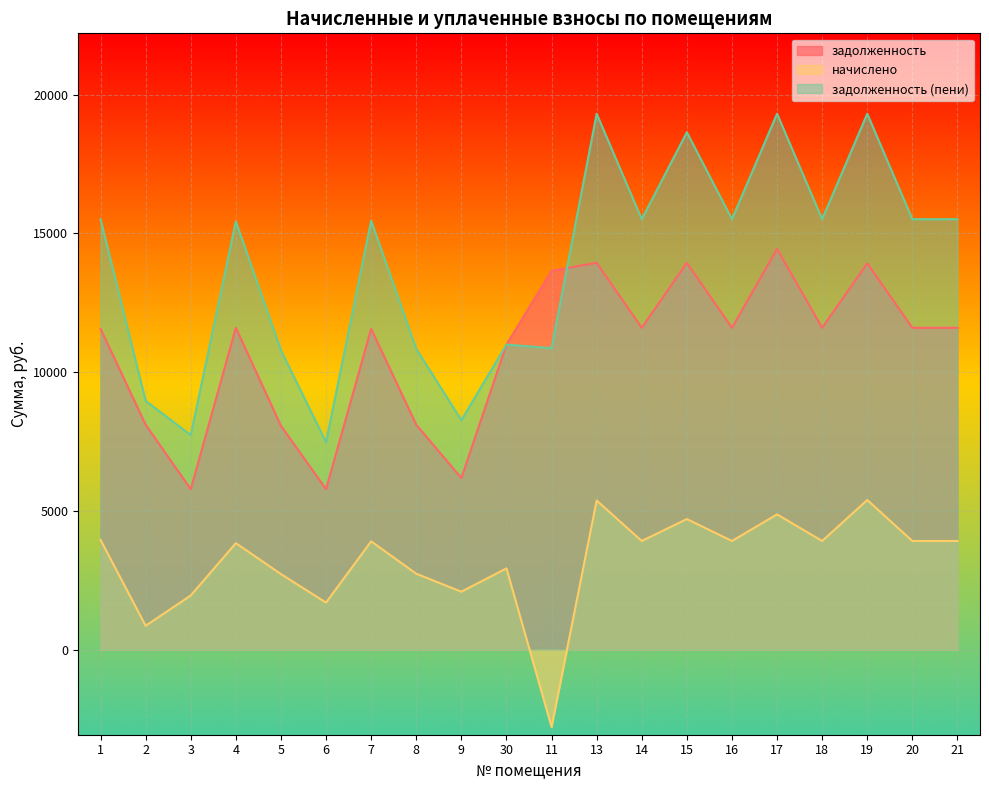

Which series changed the most between 20 and 21?

задолженность